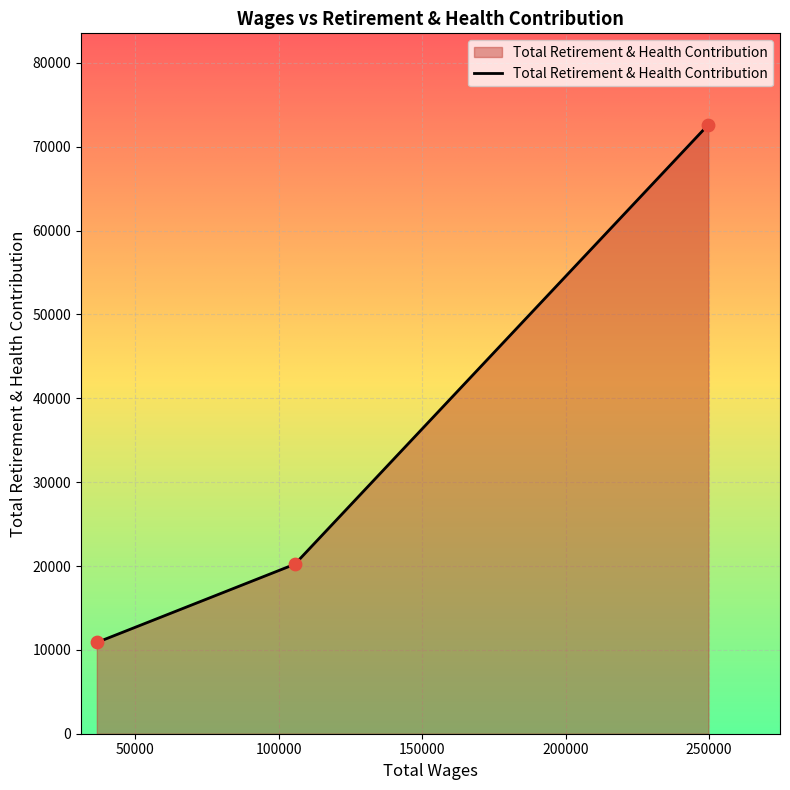

What is the minimum value shown in the chart?

10882